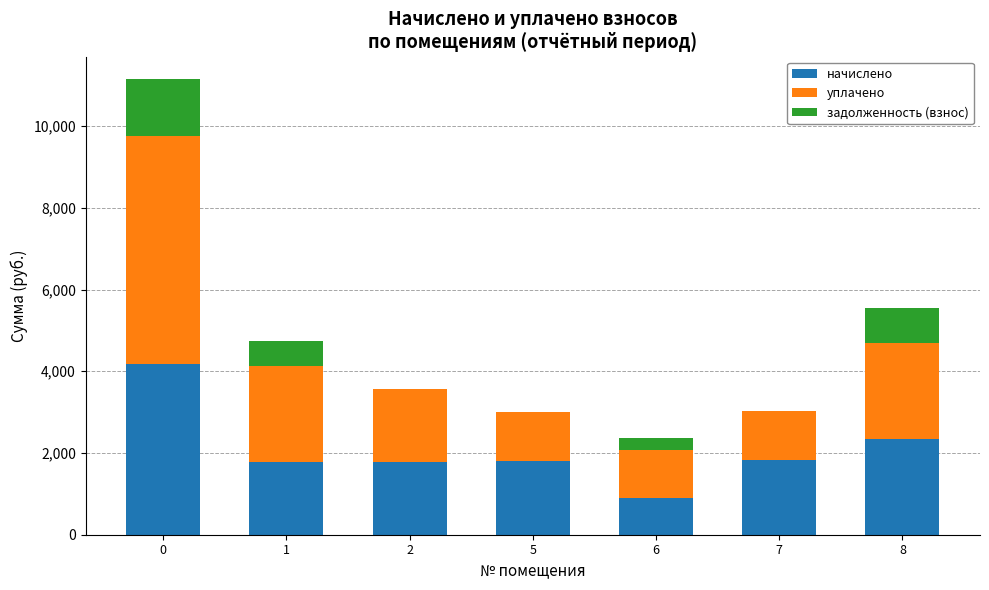

What is the maximum value for начислено?

4179.2